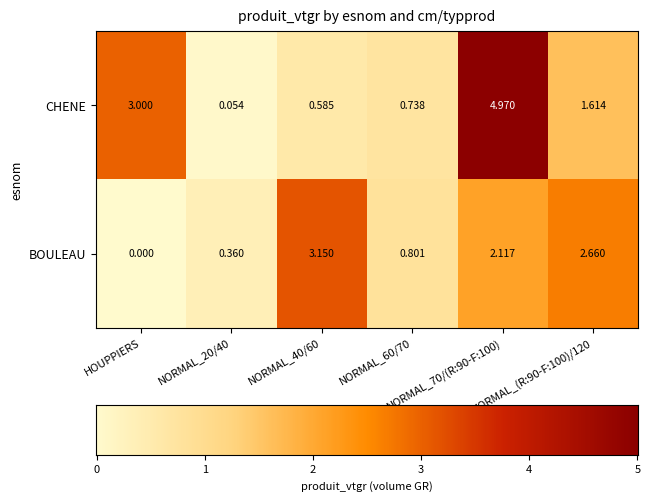

Which series has the largest range (max minus min)?

CHENE